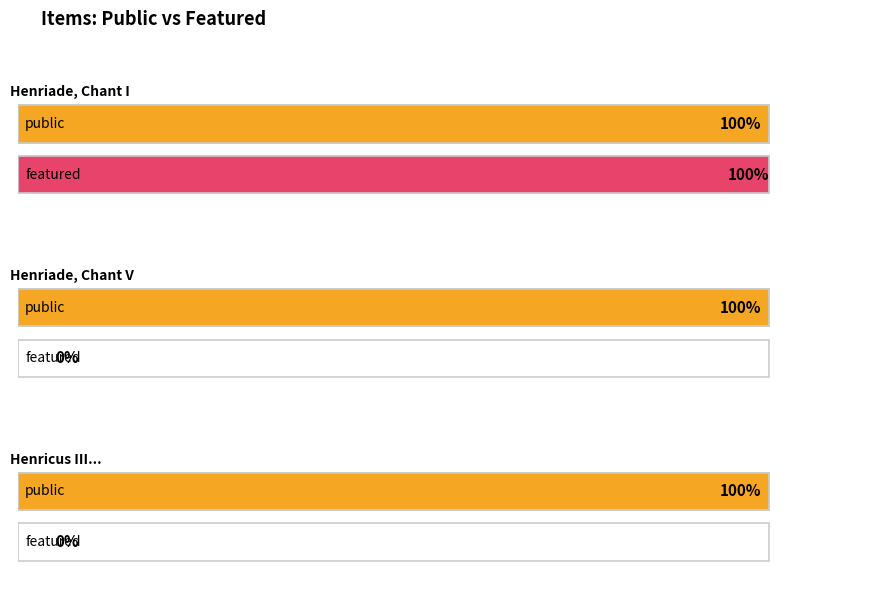

Between Henriade, Chant I and Henriade, Chant V, which series saw the biggest shift?

featured